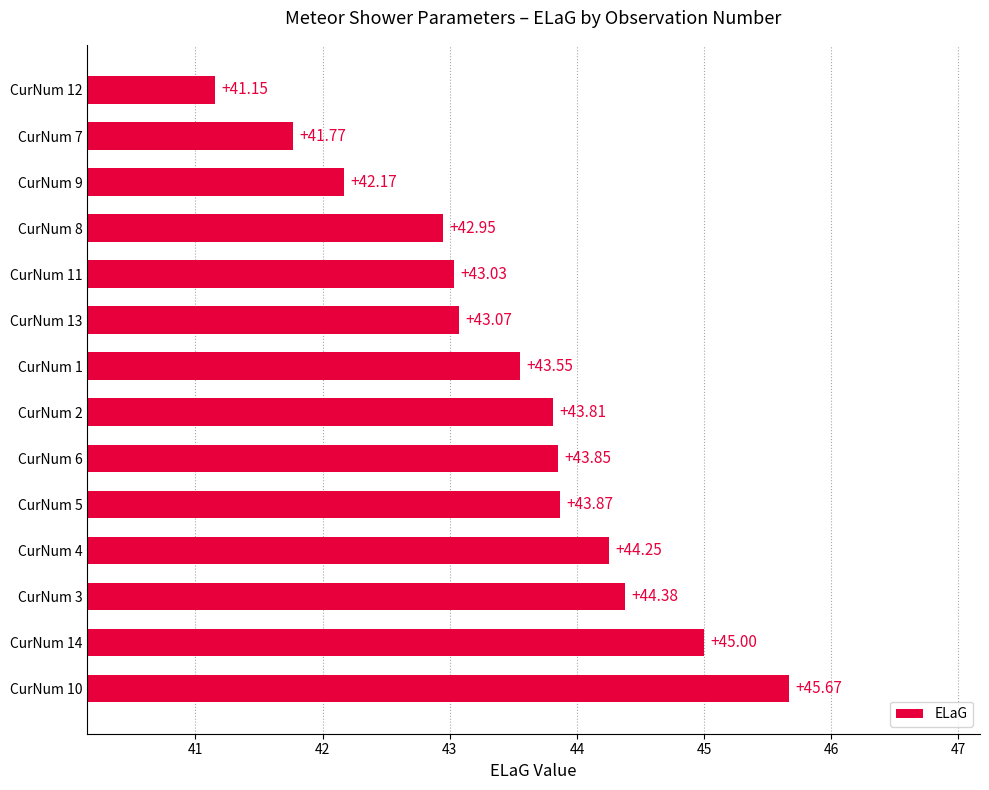

List the labels in order of value, largest first.

CurNum 10, CurNum 14, CurNum 3, CurNum 4, CurNum 5, CurNum 6, CurNum 2, CurNum 1, CurNum 13, CurNum 11, CurNum 8, CurNum 9, CurNum 7, CurNum 12